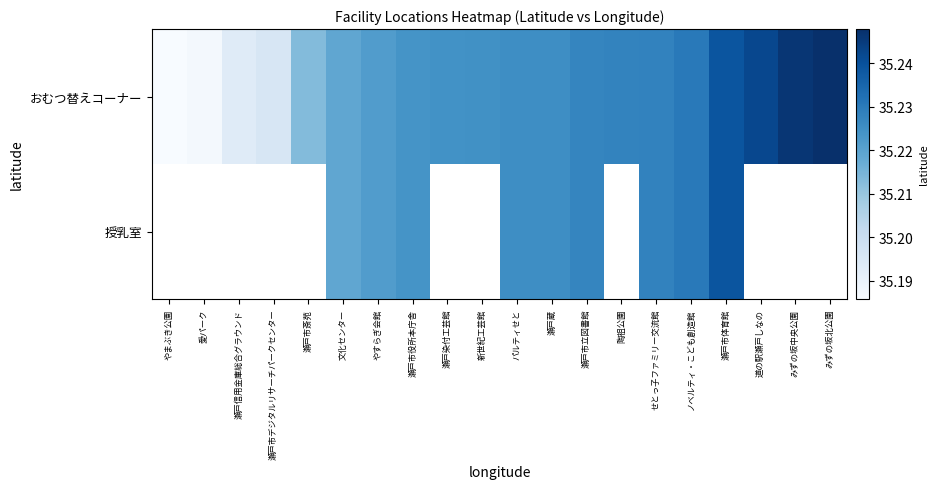

Which label corresponds to the largest value in the chart?

みずの坂北公園